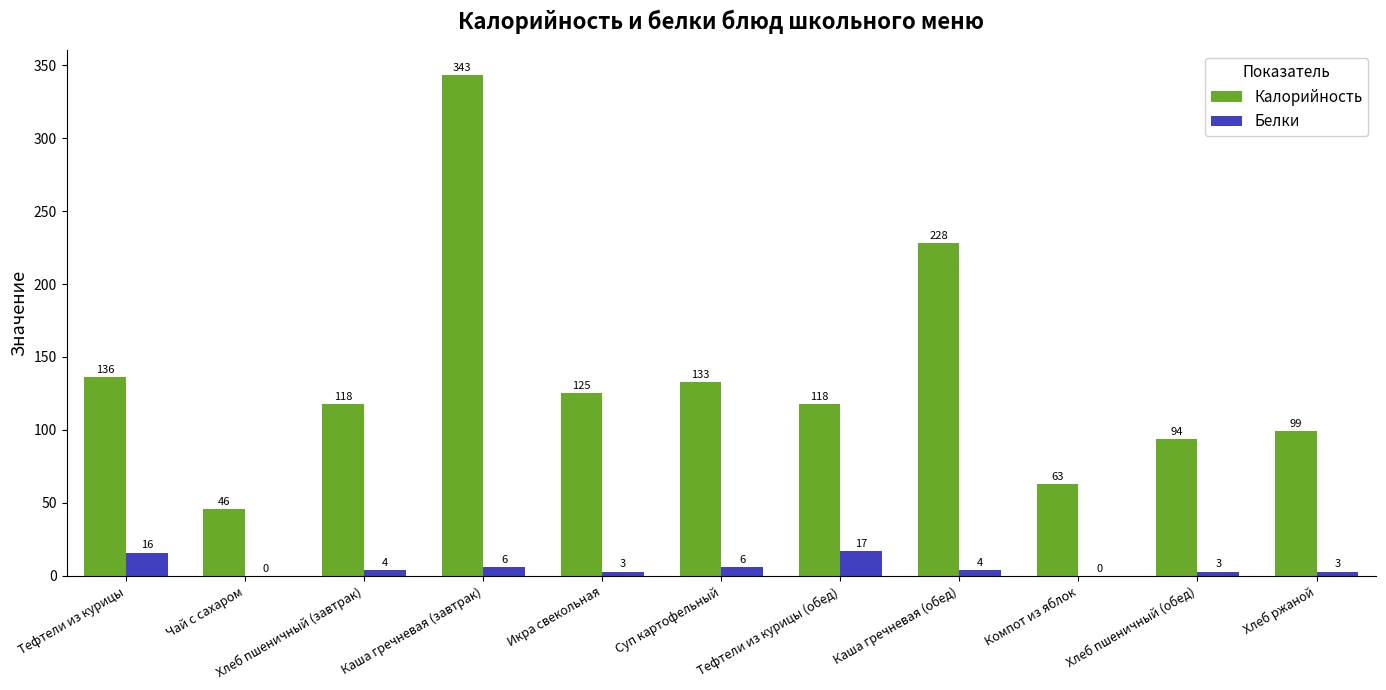

Are the bars grouped side by side (vs. stacked)?

Yes